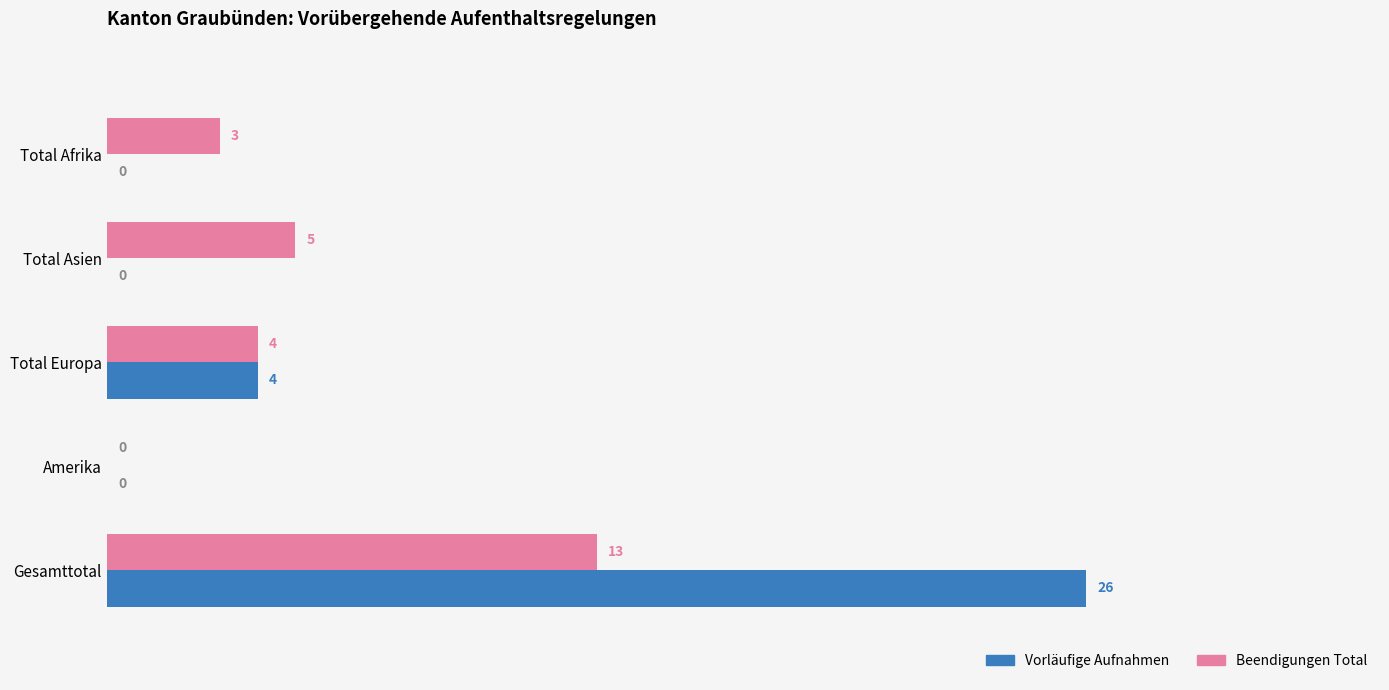

At which category is the sum across all series the highest?

Gesamttotal